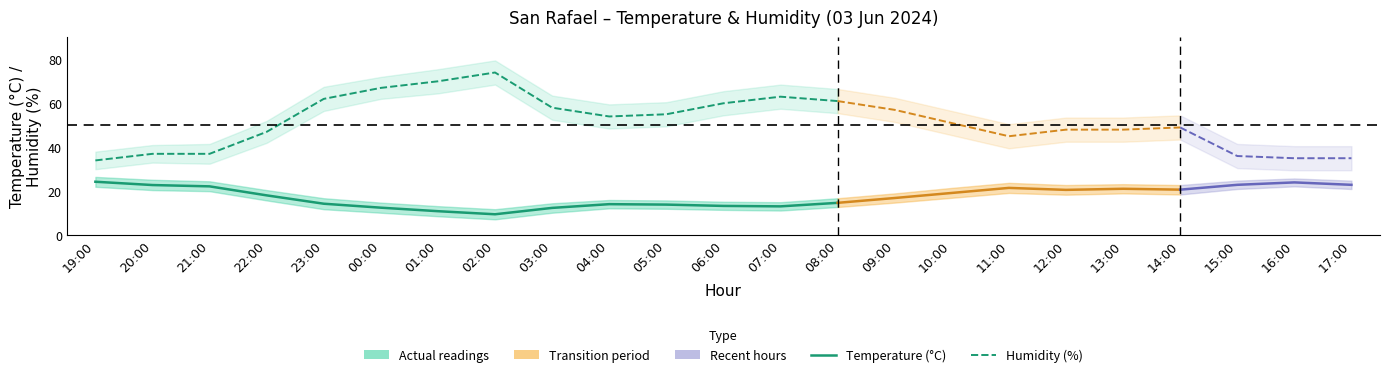

Which series has the largest total across all categories?

Humidity (%)